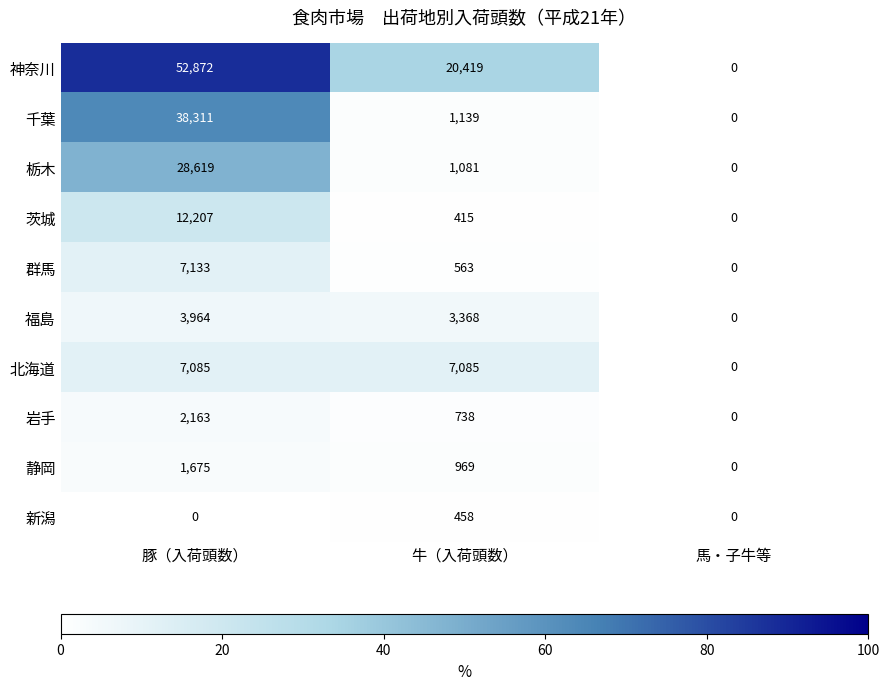

Between 豚（入荷頭数） and 馬・子牛等, which series saw the biggest shift?

神奈川